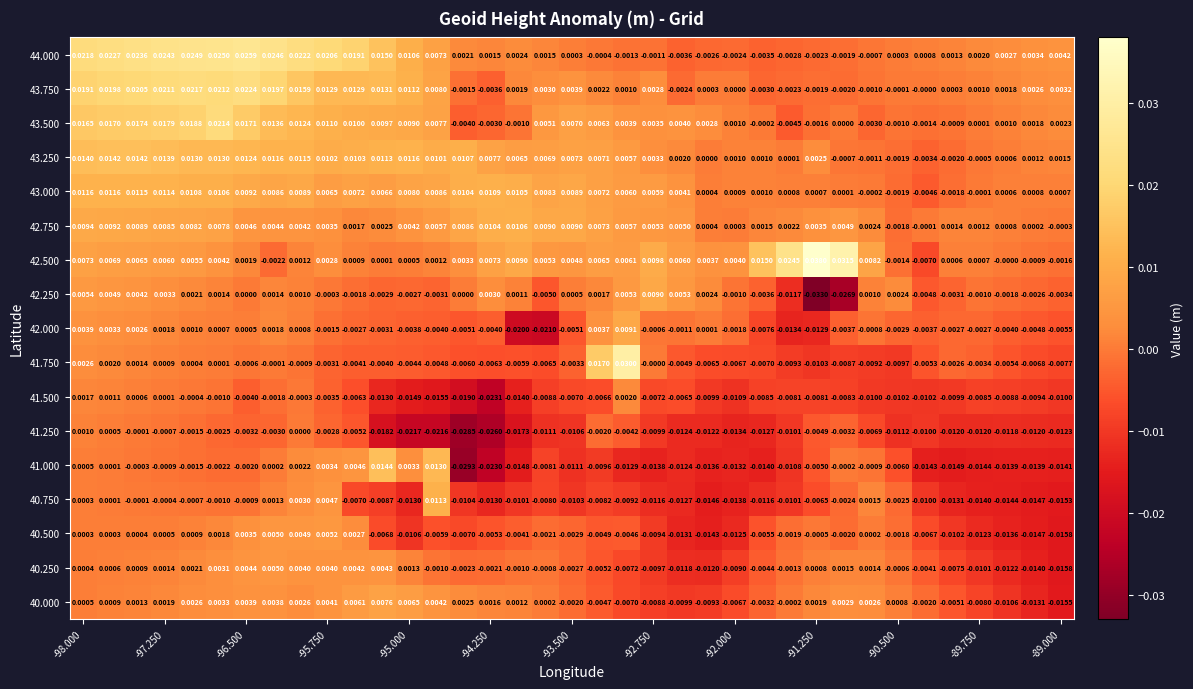

How many categories are shown in the chart?

37